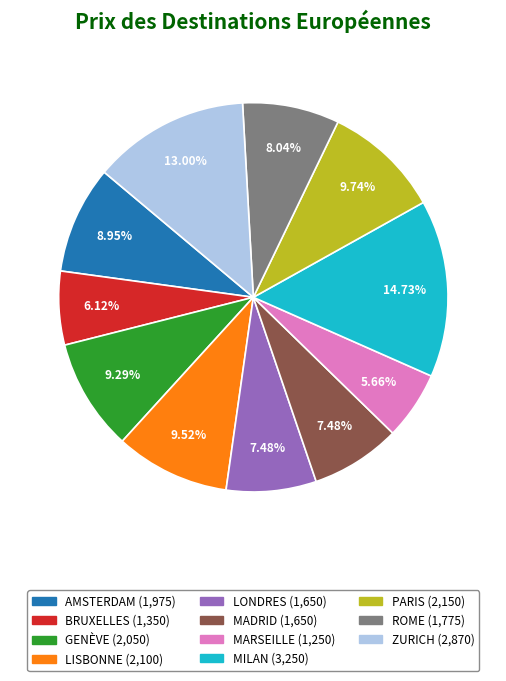

Is AMSTERDAM the majority of the pie?

No